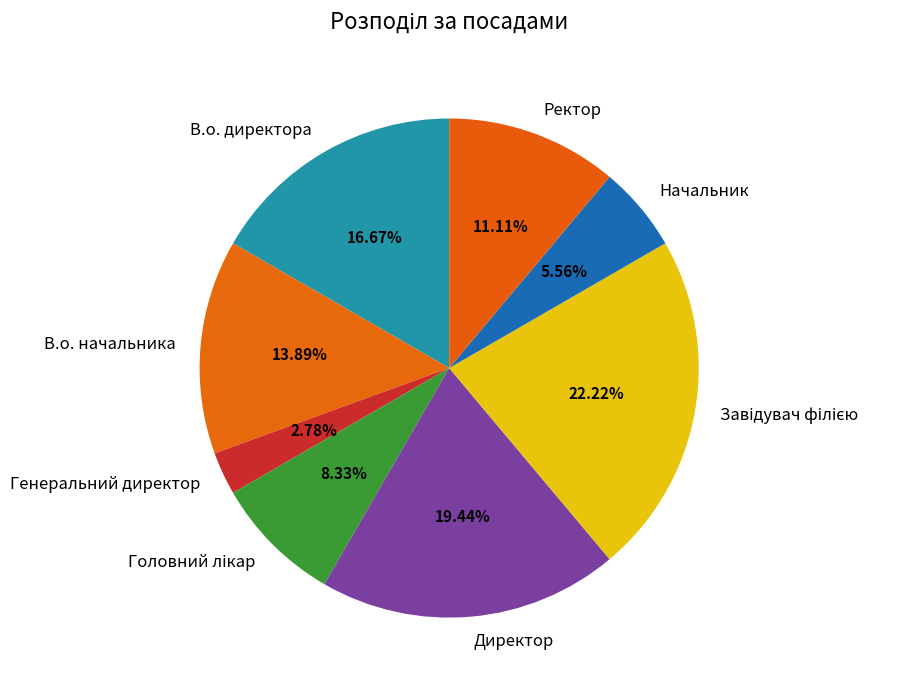

Does Директор account for over 50% of the chart?

No